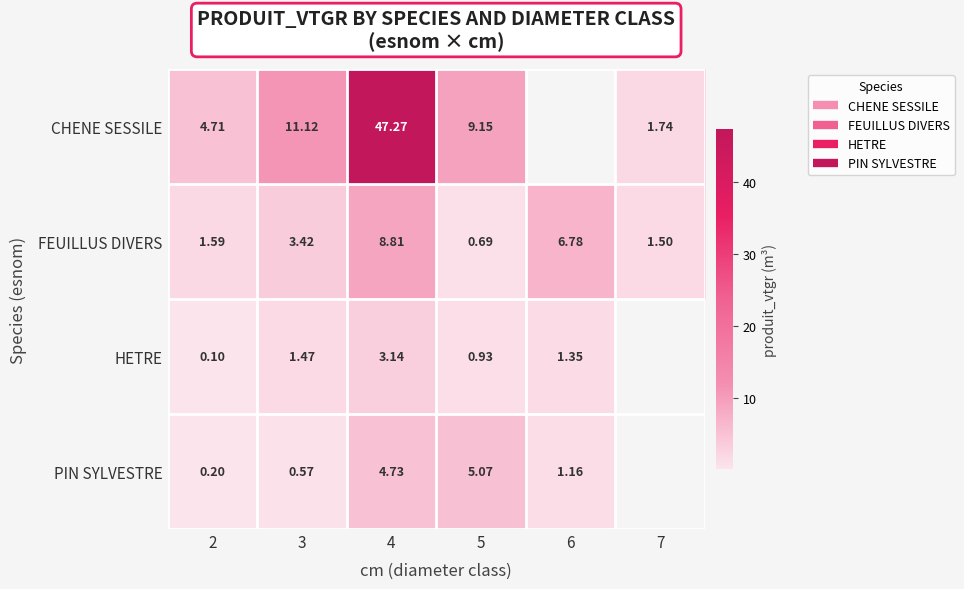

What is the approximate value of HETRE at 3?

1.5